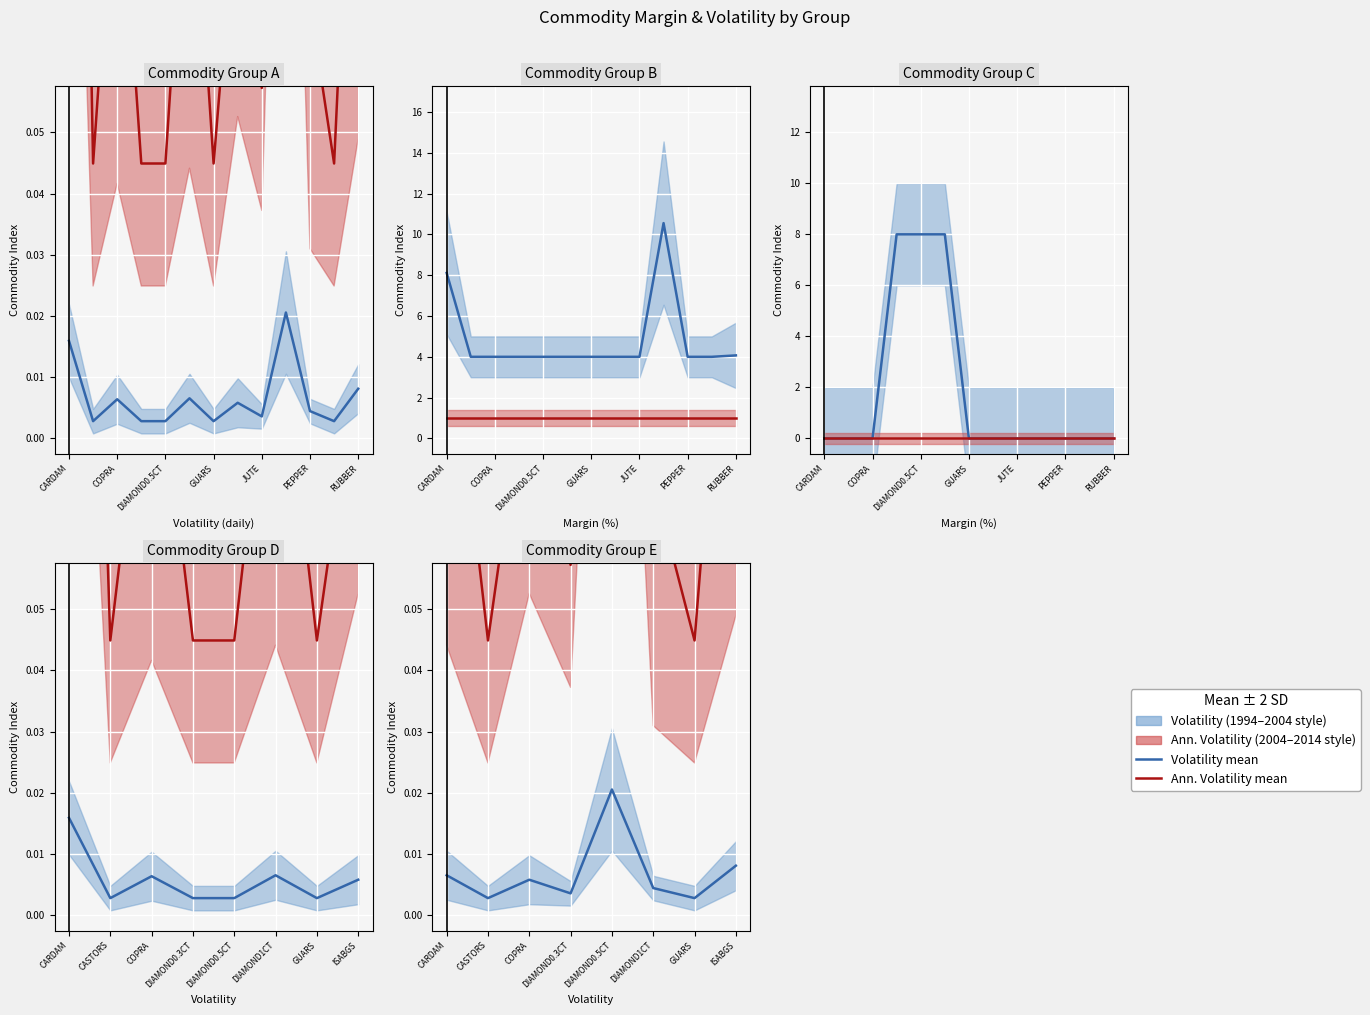

At how many categories does at least one series exceed 0?

8